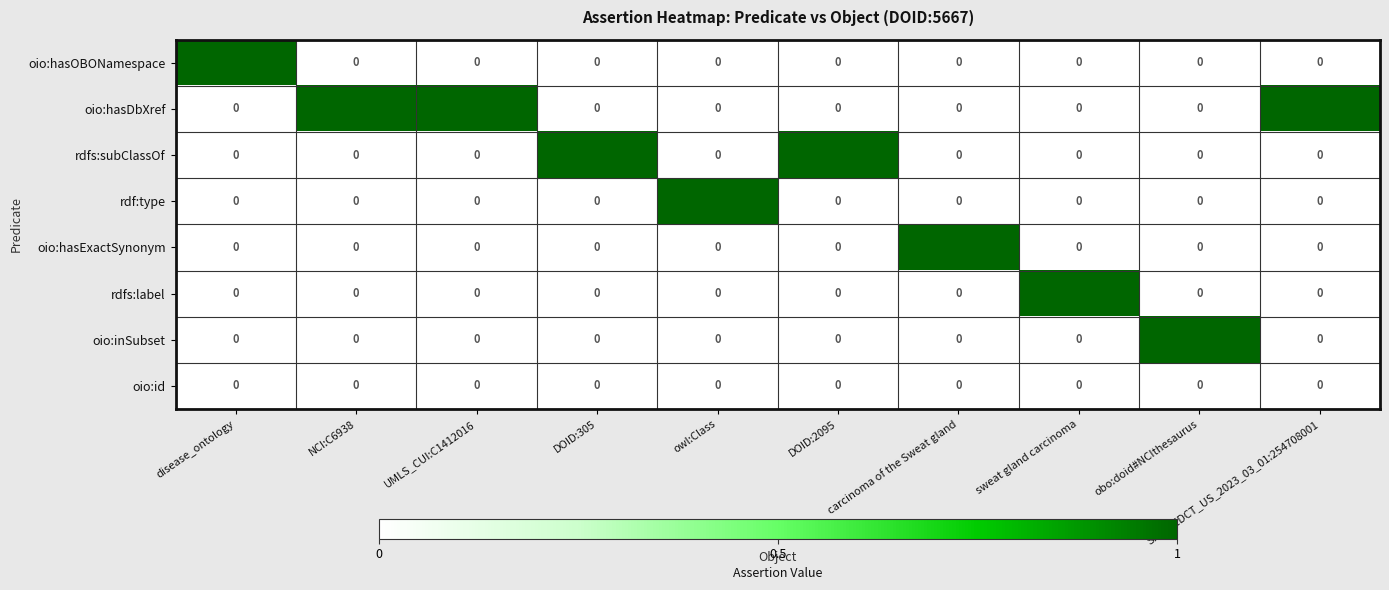

At which label does rdf:type reach its peak?

owl:Class